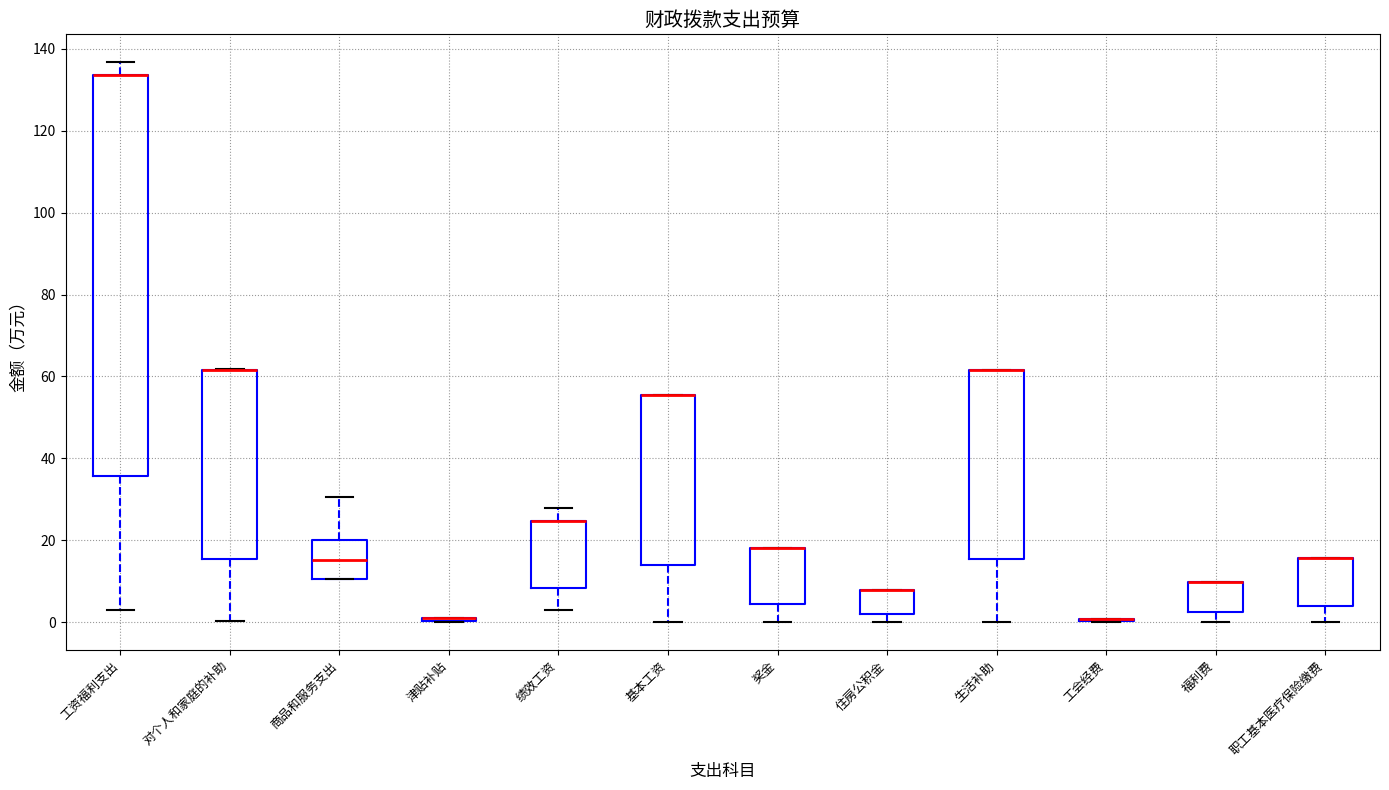

Reading left to right, read every box against the y-axis: the position of its median line, the range the box covers, and the ends of its whiskers. The values are not printed on the chart, so give them approximately, as read against the axis.

工资福利支出: median 134 (drawn on the box's upper edge), box 36 to 134, whiskers 2 to 136
对个人和家庭的补助: median 62 (drawn on the box's upper edge), box 16 to 62, whiskers 0 to 62
商品和服务支出: median 16, box 10 to 20, whiskers 10 to 30
津贴补贴: box collapsed to a line at 0, whiskers 0 to 0
绩效工资: median 24 (drawn on the box's upper edge), box 8 to 24, whiskers 2 to 28
基本工资: median 56 (drawn on the box's upper edge), box 14 to 56, whiskers 0 to 56
奖金: median 18 (drawn on the box's upper edge), box 4 to 18, whiskers 0 to 18
住房公积金: median 8 (drawn on the box's upper edge), box 2 to 8, whiskers 0 to 8
生活补助: median 62 (drawn on the box's upper edge), box 16 to 62, whiskers 0 to 62
工会经费: box collapsed to a line at 0, whiskers 0 to 0
福利费: median 10 (drawn on the box's upper edge), box 2 to 10, whiskers 0 to 10
职工基本医疗保险缴费: median 16 (drawn on the box's upper edge), box 4 to 16, whiskers 0 to 16